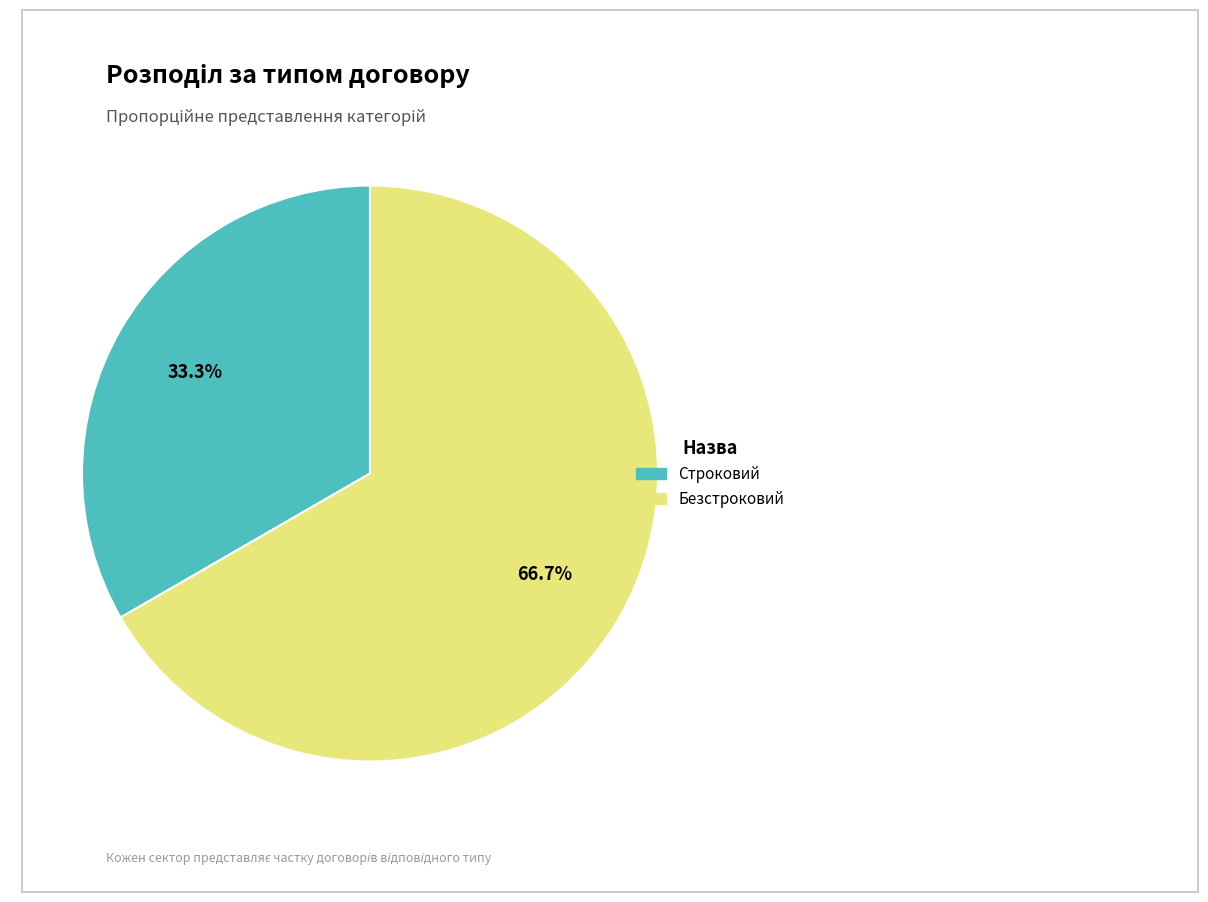

Count the number of slices in the pie.

2